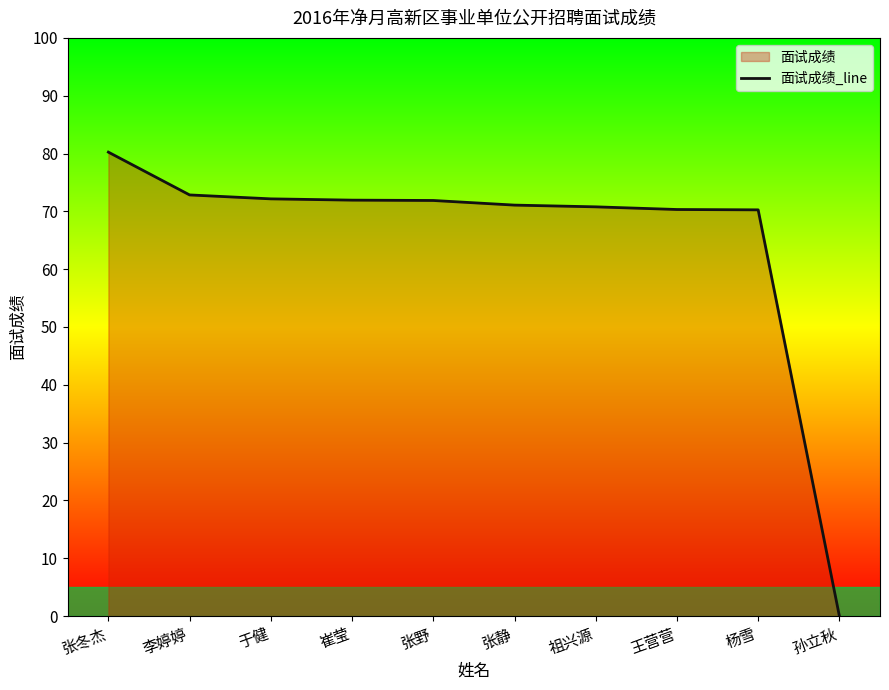

Which has a higher value, 崔莹 or 孙立秋?

崔莹